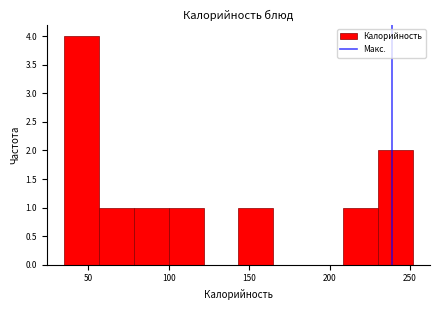

Over which range of the x-axis is the bar tallest?

35 to 55